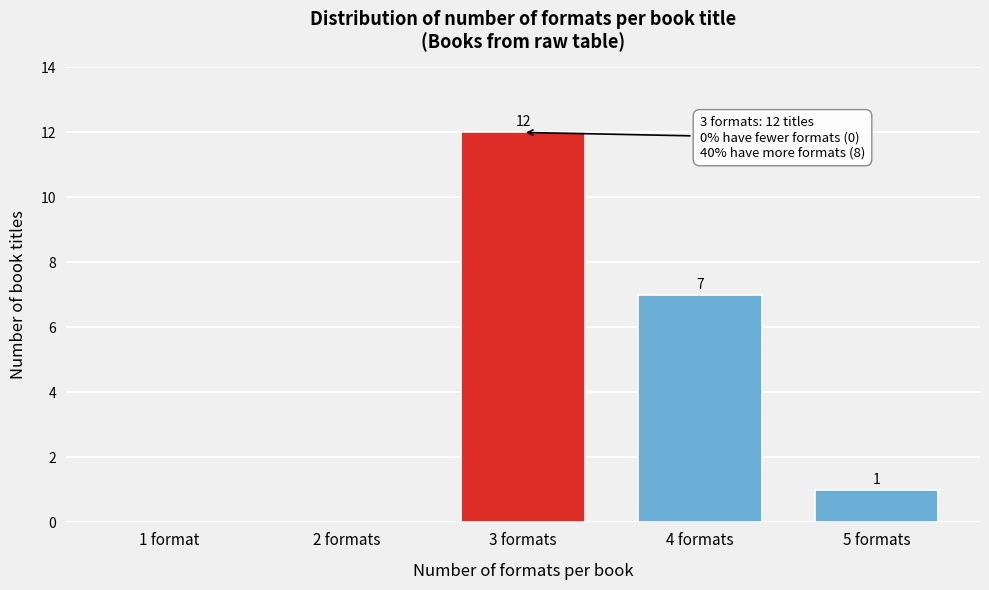

Reading left to right, what are all the values shown in this chart?

1 format=0	2 formats=0	3 formats=12	4 formats=7	5 formats=1